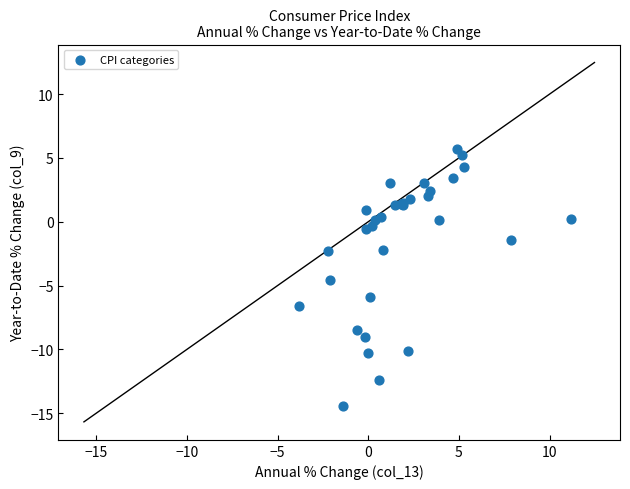

What Y value in the scatter plot is closest to -4?

-4.6